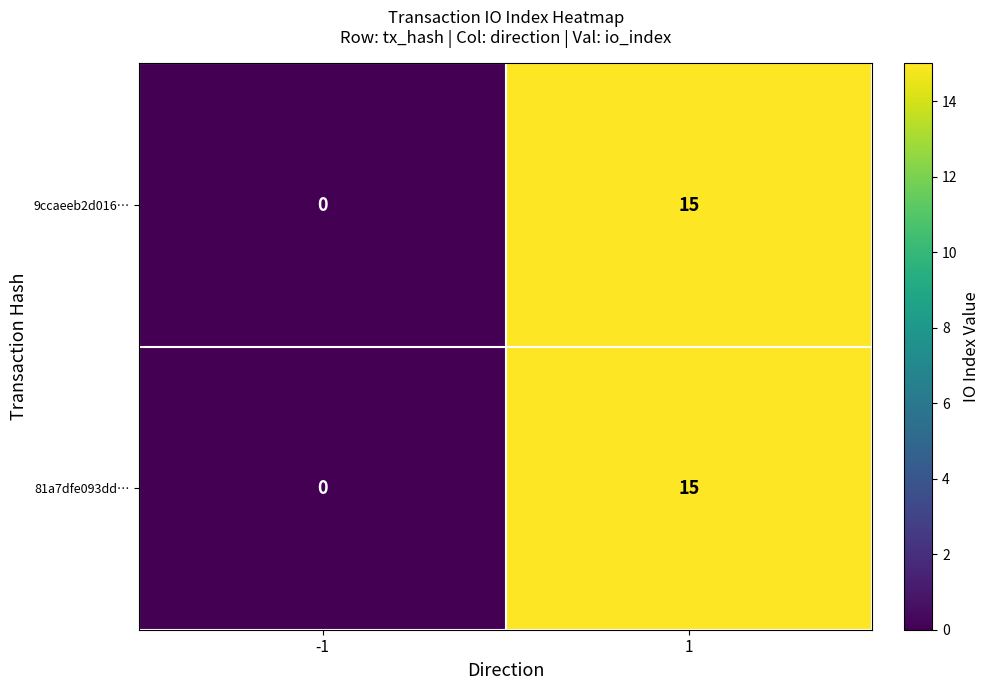

List the labels in order of 9ccaeeb2d016… value, largest first.

1, -1